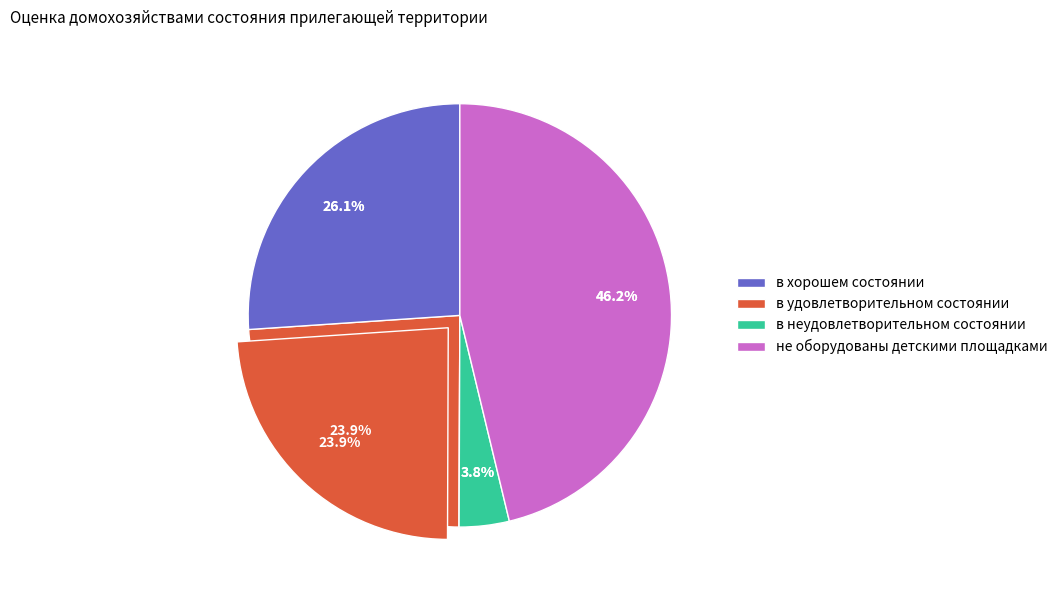

Which slice is the largest?

не оборудованы детскими площадками